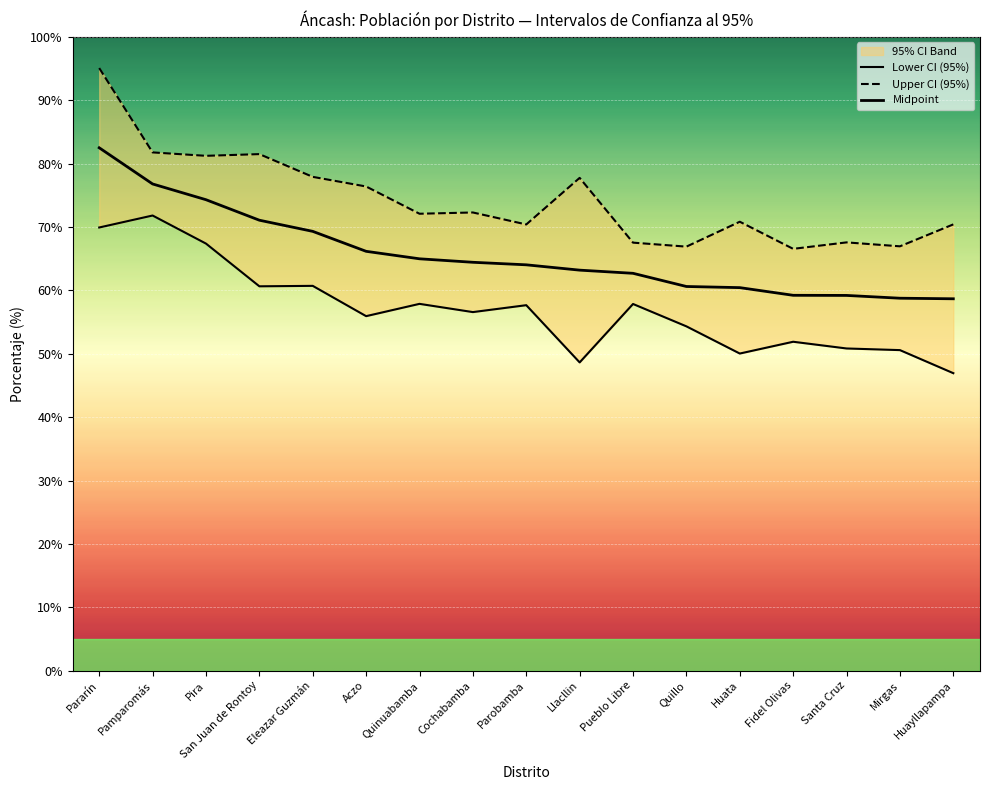

Reading right to left, list all the values displayed in this chart.

Lower CI: Huayllapampa=46.9	Mirgas=50.6	Santa Cruz=50.8	Fidel Olivas=51.9	Huata=50.0	Quillo=54.3	Pueblo Libre=57.9	Llacllin=48.6	Parobamba=57.7	Cochabamba=56.6	Quinuabamba=57.9	Aczo=55.9	Eleazar Guzmán=60.7	San Juan de Rontoy=60.6	Pira=67.4	Pamparomás=71.8	Pararín=69.9
Upper CI: Huayllapampa=70.4	Mirgas=67.0	Santa Cruz=67.6	Fidel Olivas=66.6	Huata=70.8	Quillo=66.9	Pueblo Libre=67.5	Llacllin=77.8	Parobamba=70.4	Cochabamba=72.3	Quinuabamba=72.1	Aczo=76.4	Eleazar Guzmán=77.9	San Juan de Rontoy=81.5	Pira=81.2	Pamparomás=81.8	Pararín=95.1